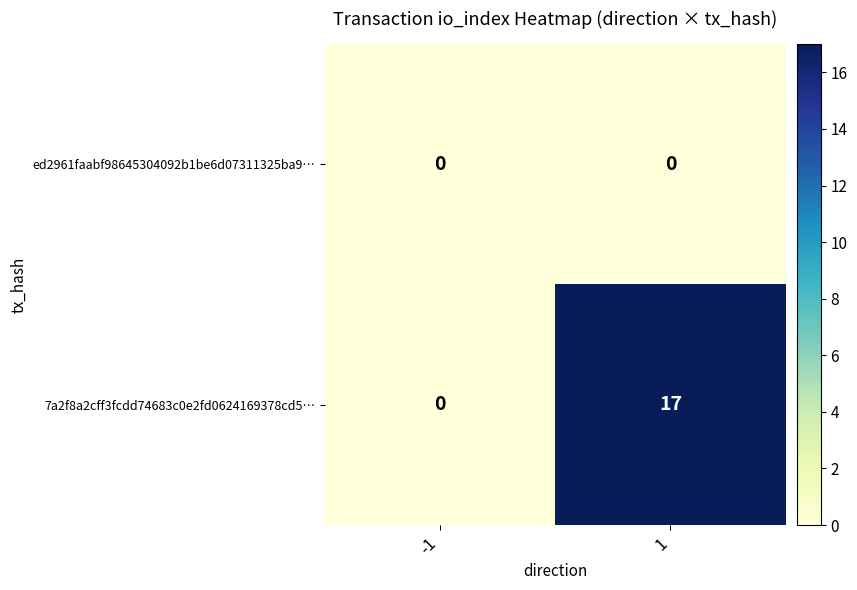

Rank the series by their average value, from lowest to highest.

ed2961faabf98645304092b1be6d07311325ba9…, 7a2f8a2cff3fcdd74683c0e2fd0624169378cd5…